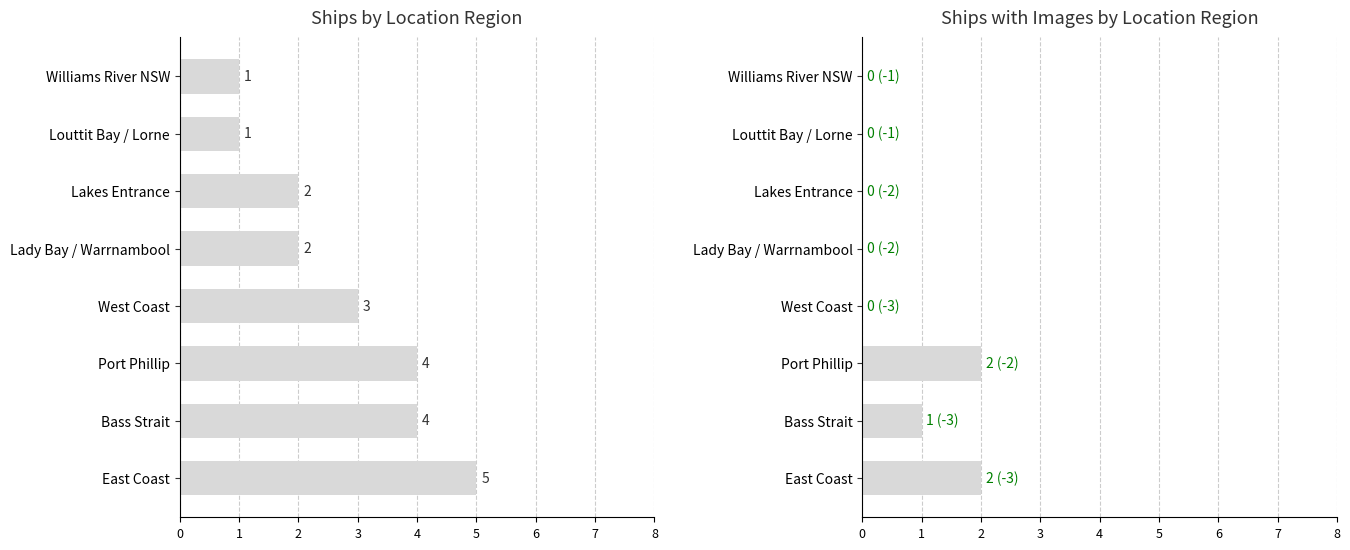

Reading right to left, what are all the values shown in this chart?

Total Ships: 1	1	2	2	3	4	4	5
Ships with Images: 0	0	0	0	0	2	1	2